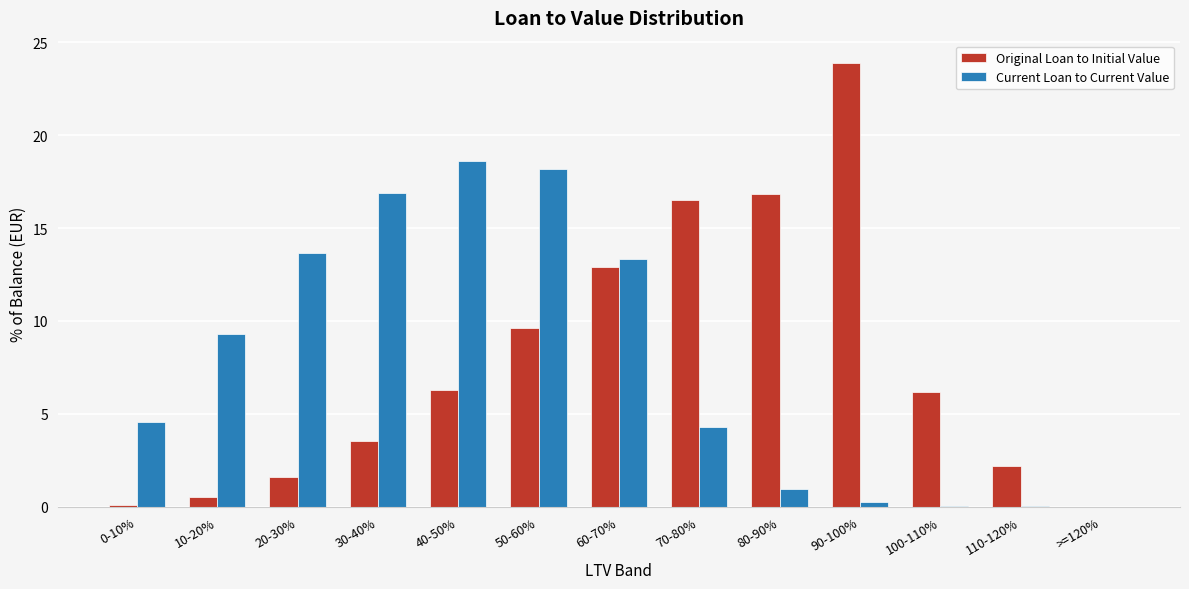

What is the sum of all Original Loan to Initial Value values?

100.0